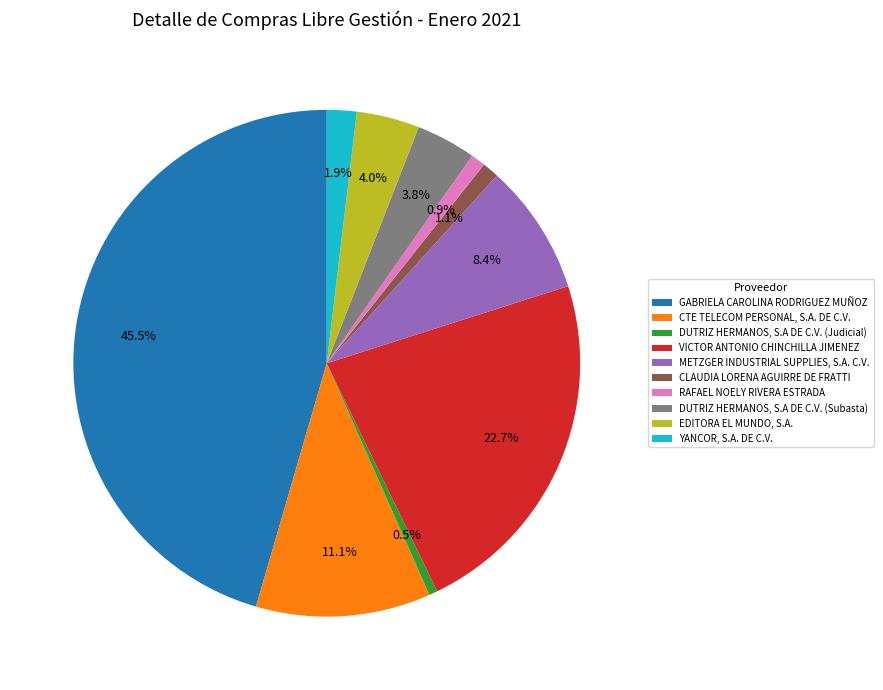

Which slice is the largest?

GABRIELA CAROLINA RODRIGUEZ MUÑOZ